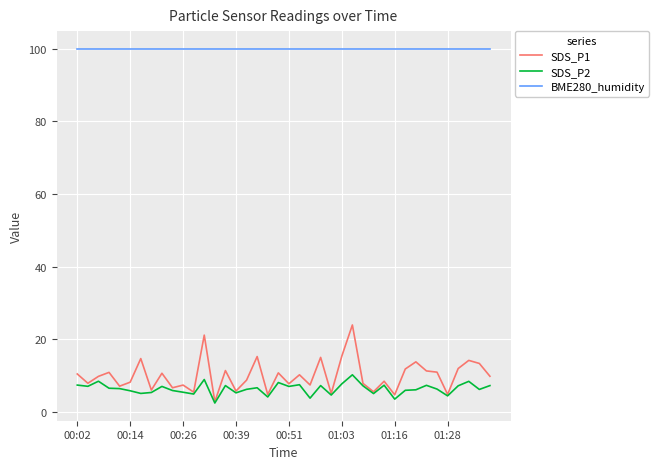

Which series has the widest spread of values?

SDS_P1